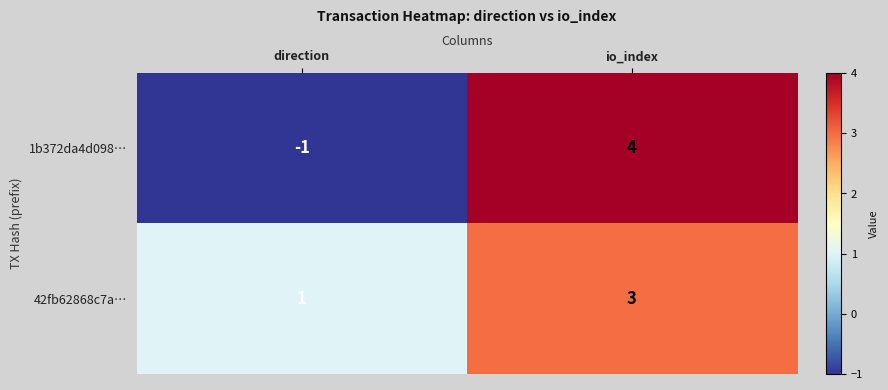

Between direction and io_index, which series saw the biggest shift?

1b372da4d098…